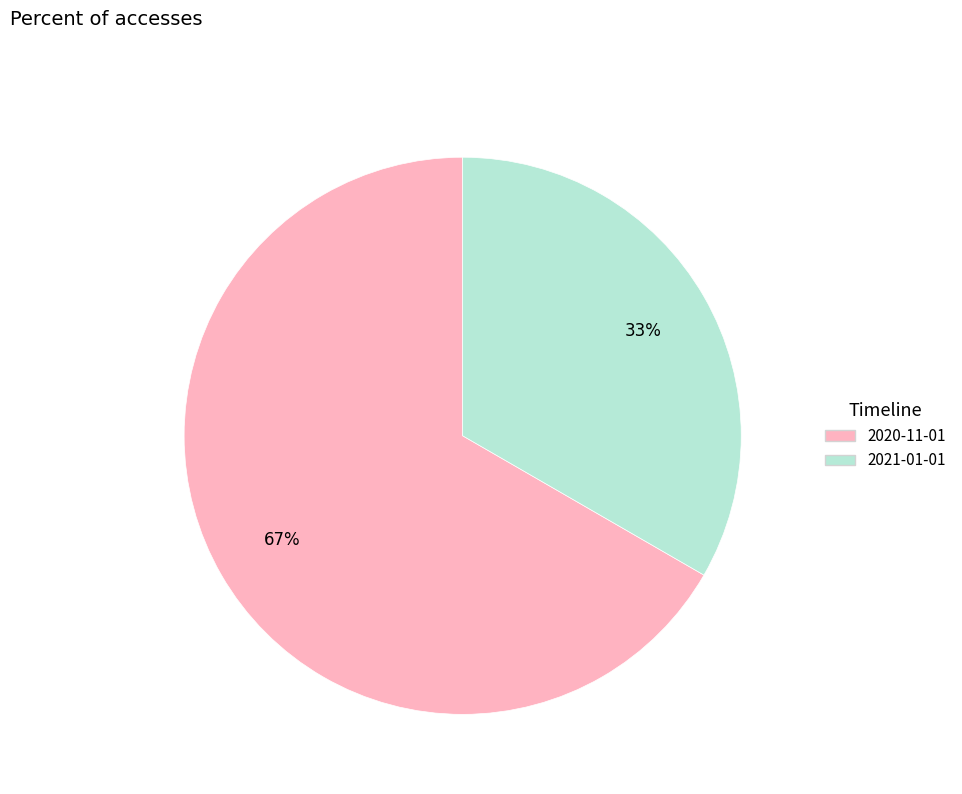

Is 2020-11-01 the majority of the pie?

Yes